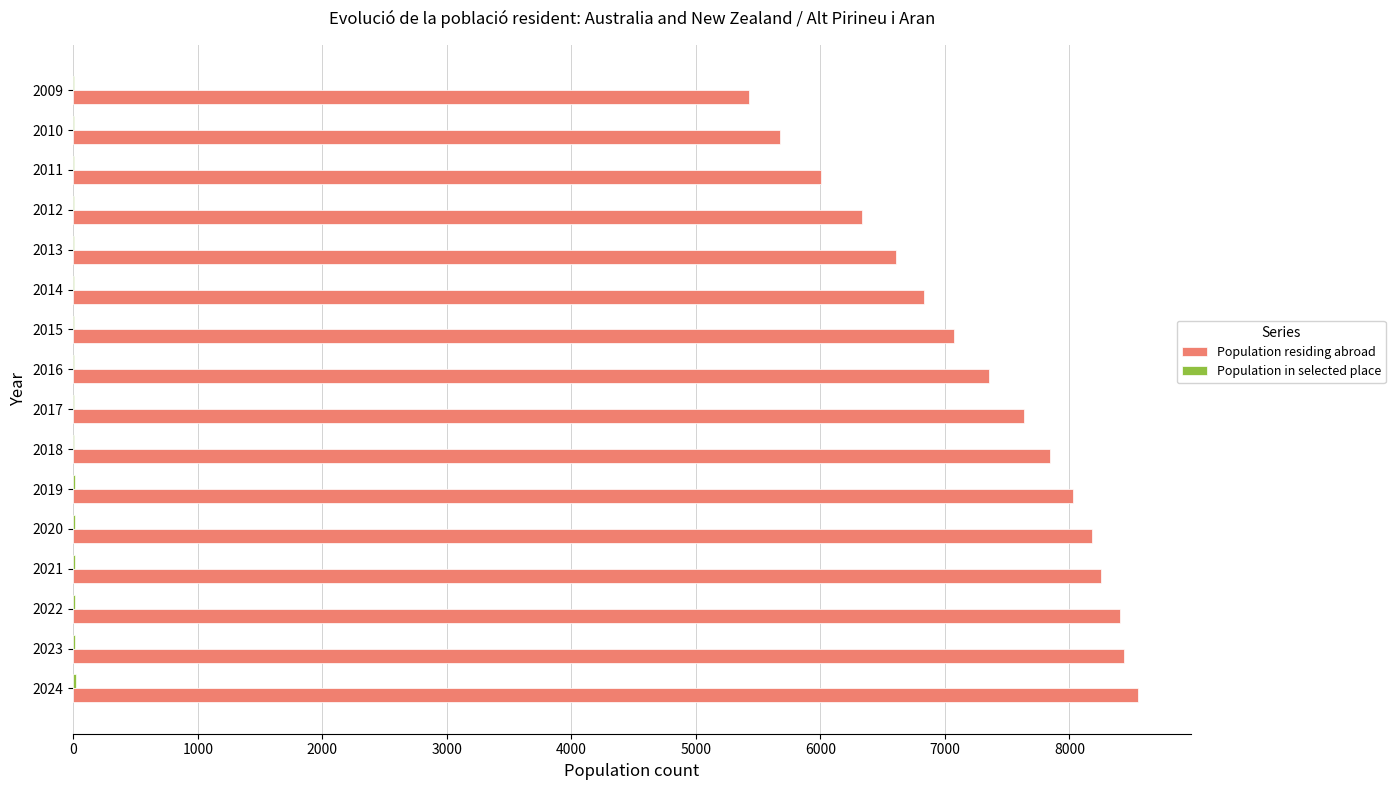

Between 2017 and 2012, which series saw the biggest shift?

Population residing abroad